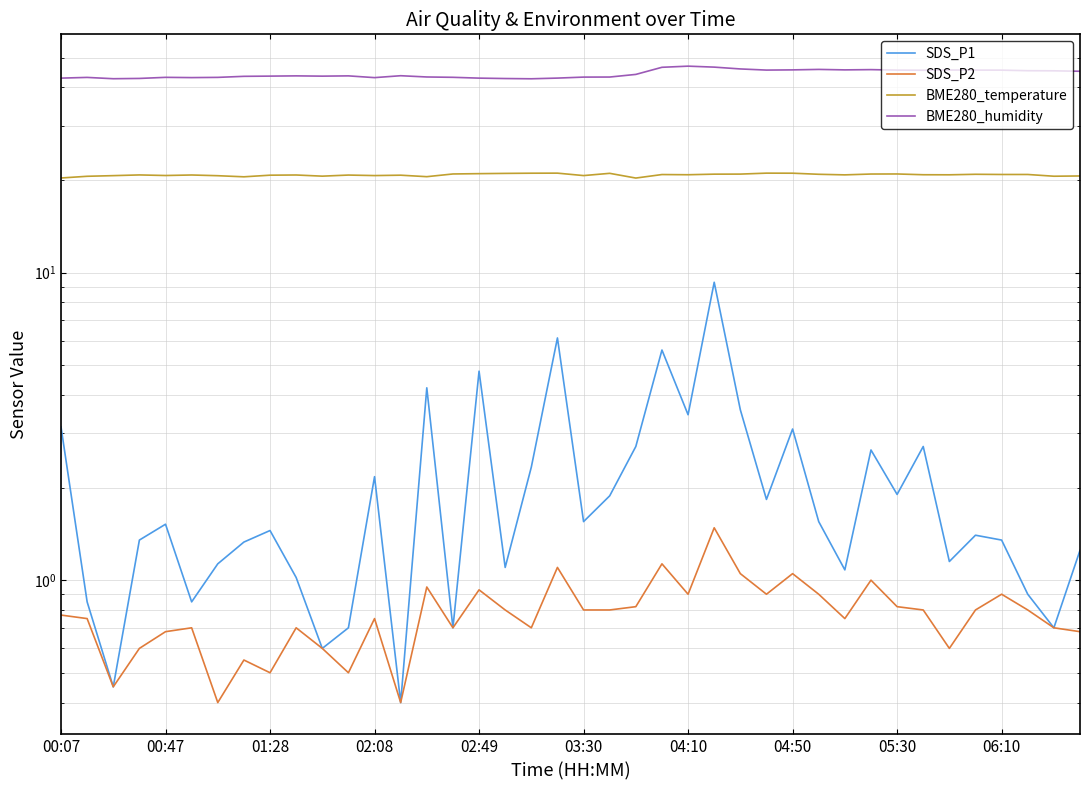

True or false: BME280_temperature has a value of 20.8 at 34.

True